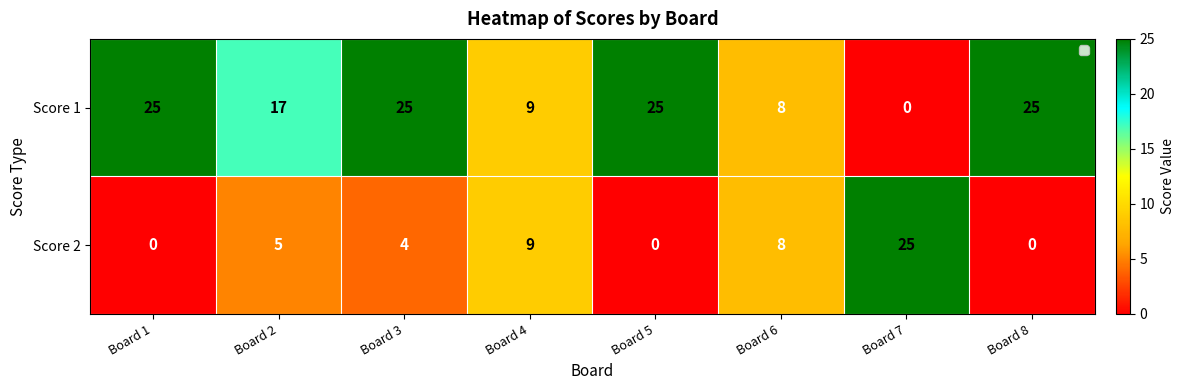

What is the total value across all series at Board 7?

25